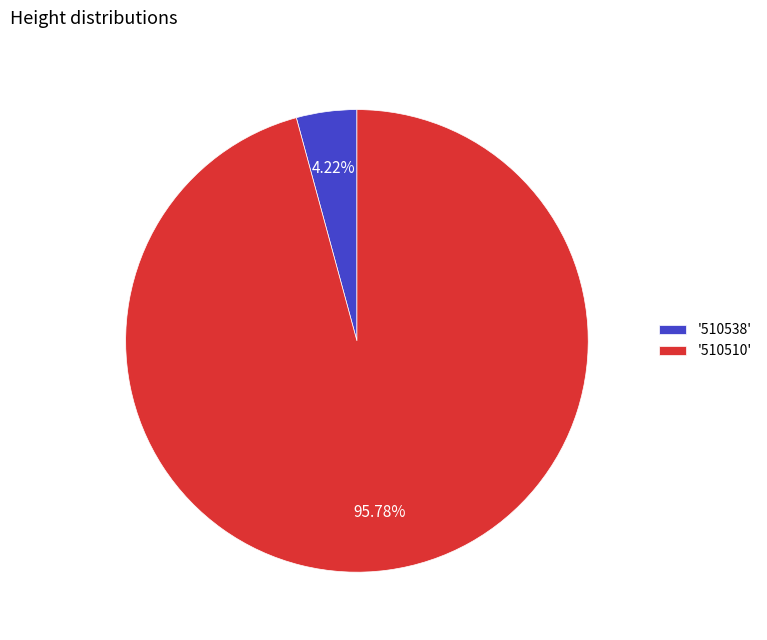

Which category has the biggest portion of the pie?

'510510'